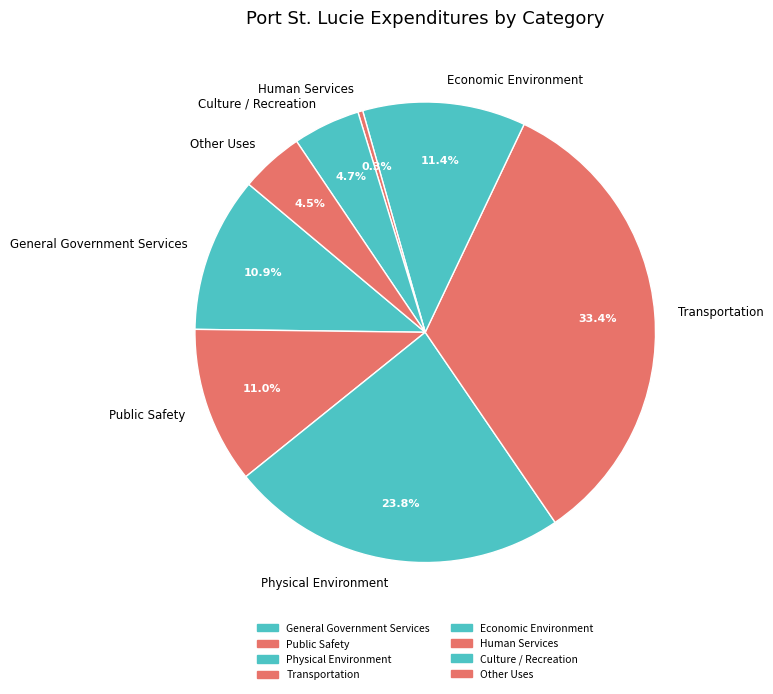

To the nearest percent, what is the combined percentage of Economic Environment and Physical Environment?

35%